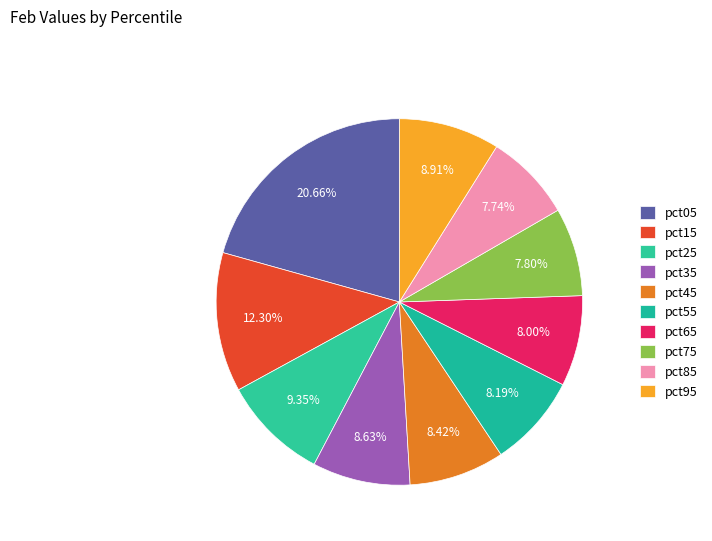

To the nearest percent, what percentage of the pie is pct15?

12%